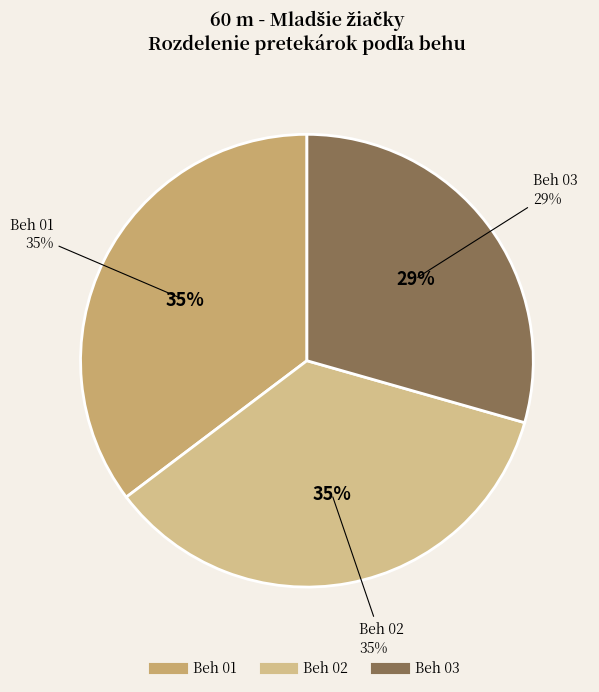

Rank the categories by value from highest to lowest.

Beh 01, Beh 02, Beh 03